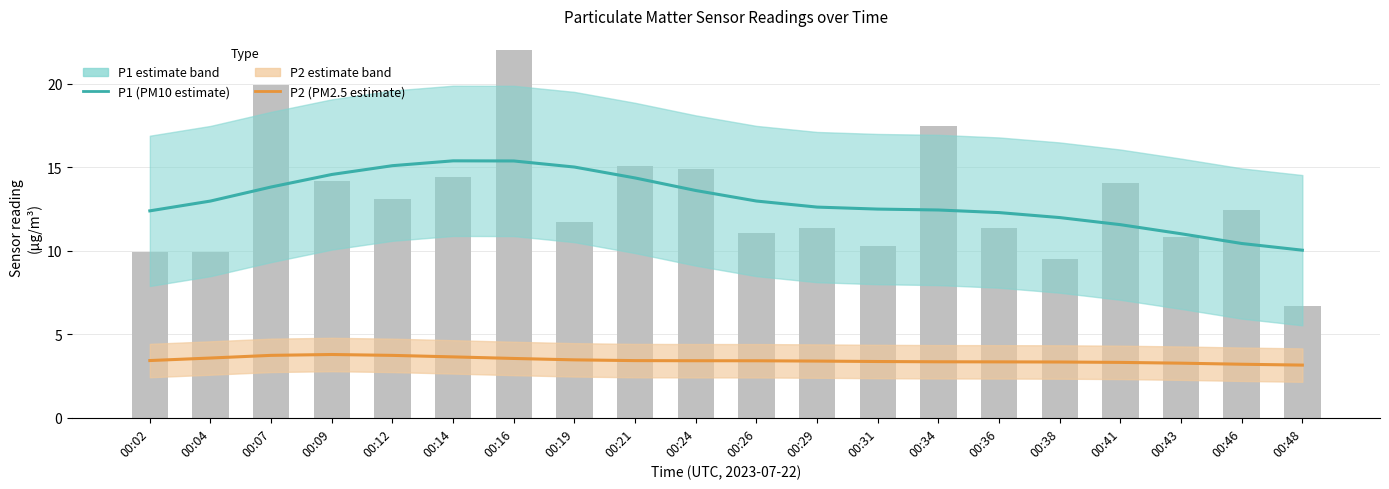

At 00:26, list the series in order from largest to smallest.

P1 (PM10 estimate), P2 (PM2.5 estimate)